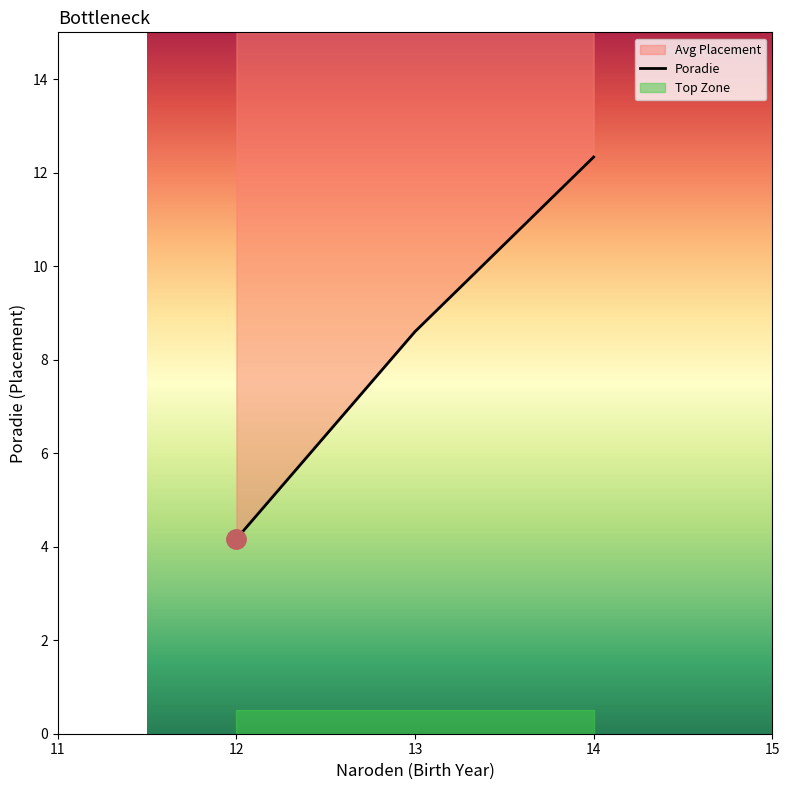

What is the average value?

8